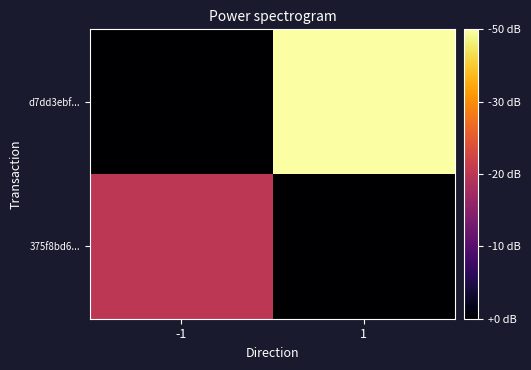

At how many categories does at least one series exceed 1?

1